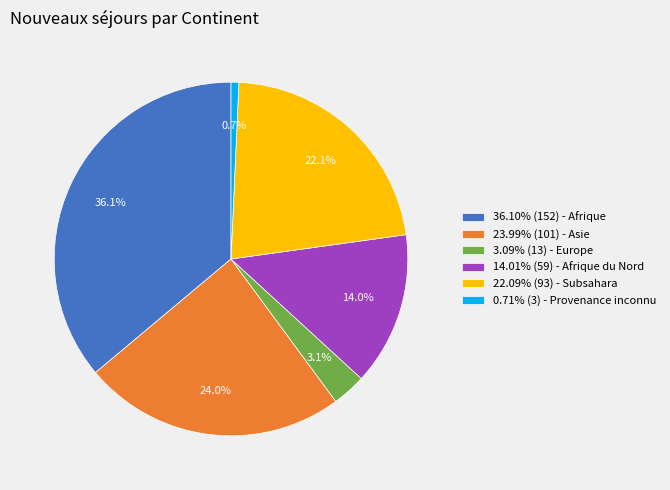

How many segments does this pie chart have?

6